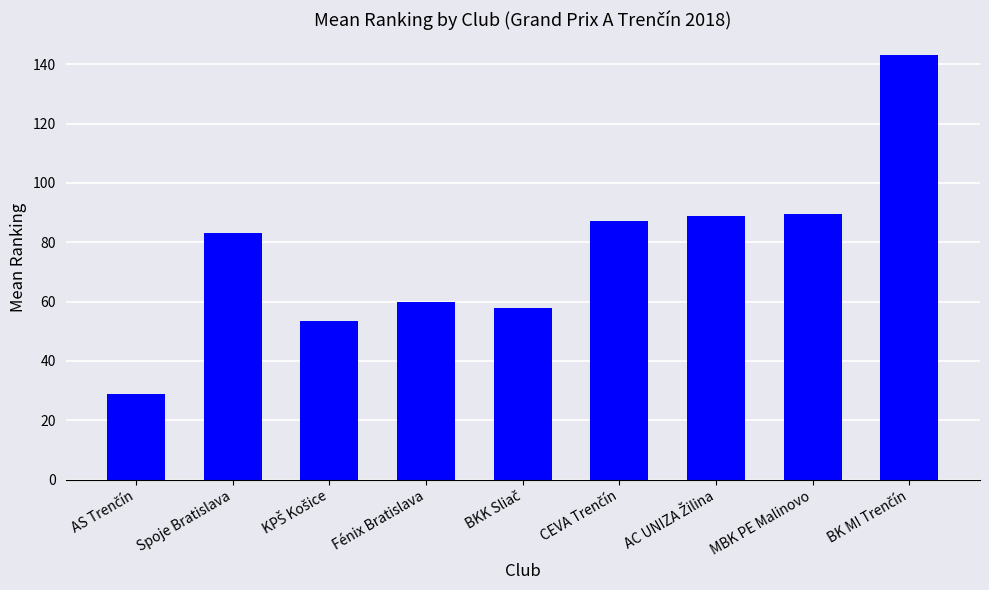

Is it true that the value at Spoje Bratislava is 83.0?

True